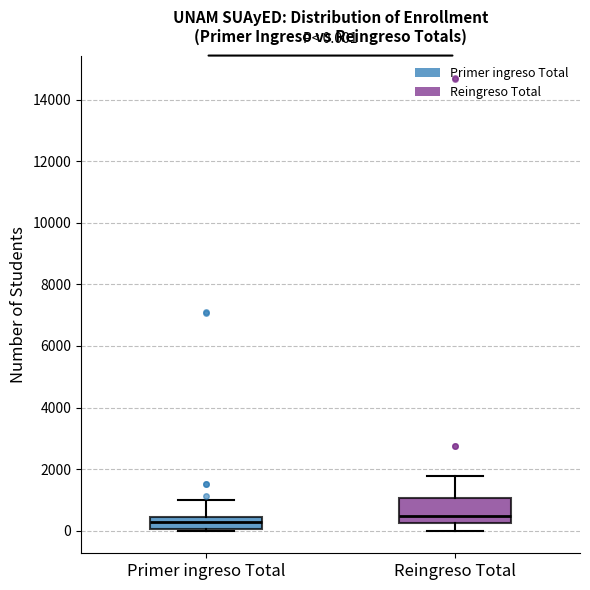

Comparing the boxes themselves (not the whiskers), which one is the tallest?

Reingreso Total